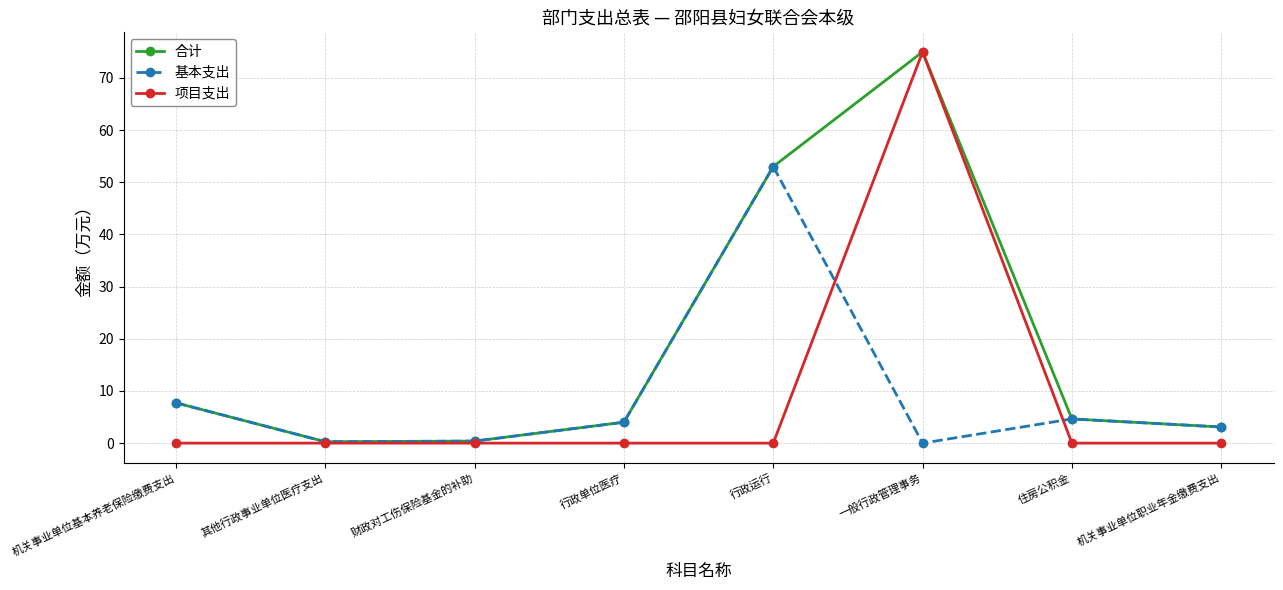

What value does the 合计 series have at 行政运行?

53.0